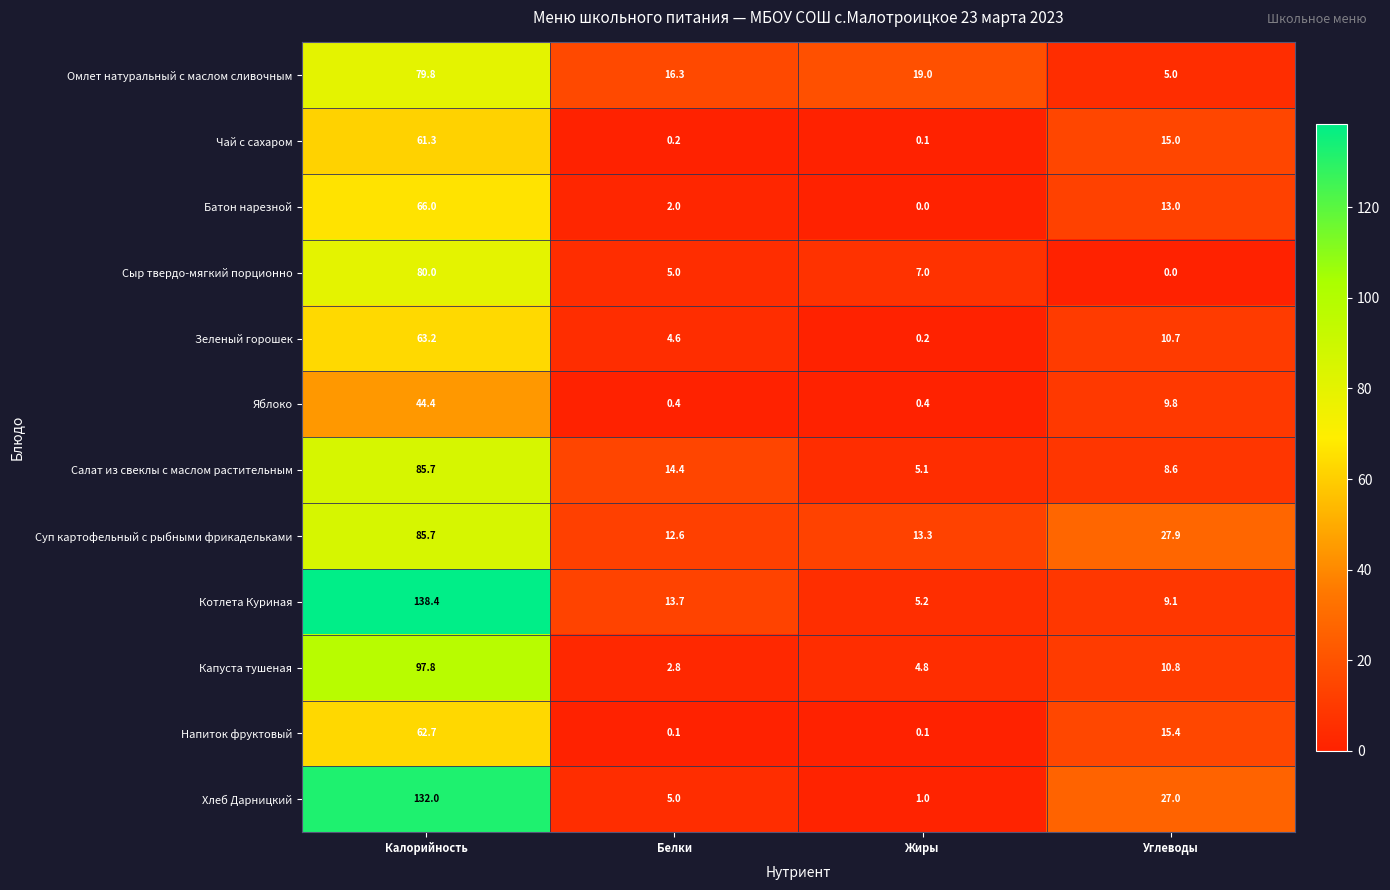

Count the number of categories in the chart.

4